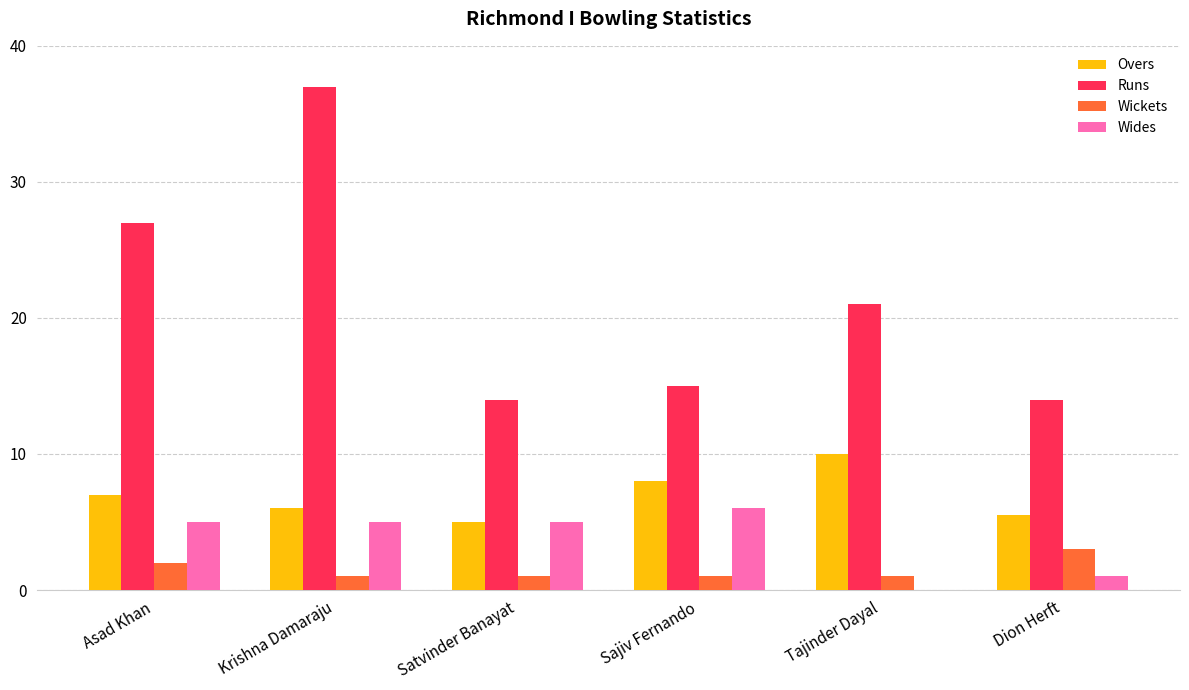

At which category does the chart reach its peak across all series?

Krishna Damaraju